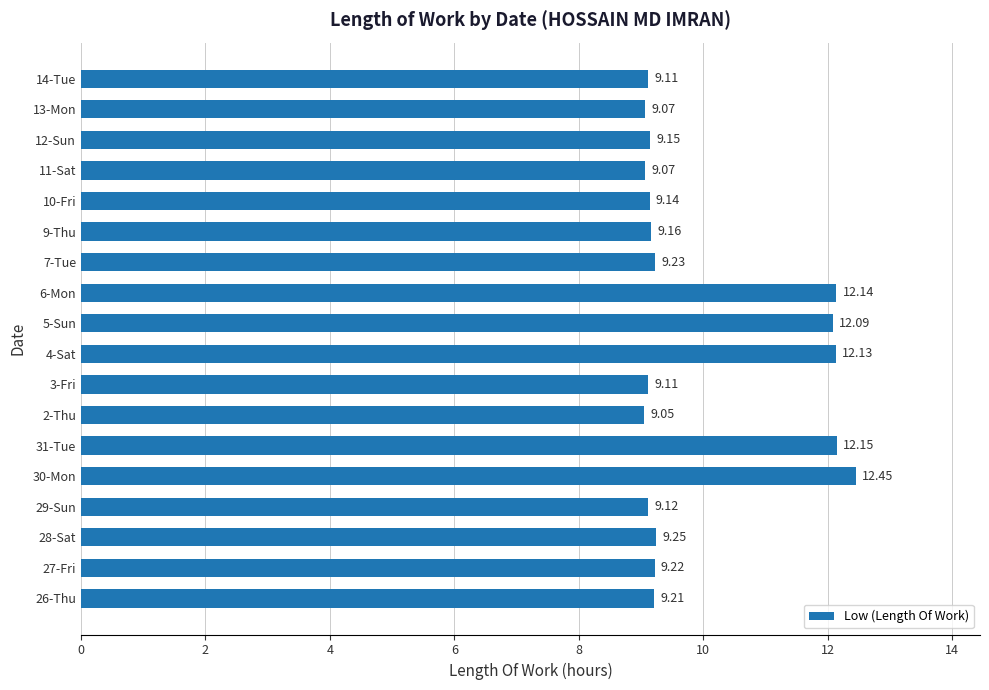

What is the average value?

10.0